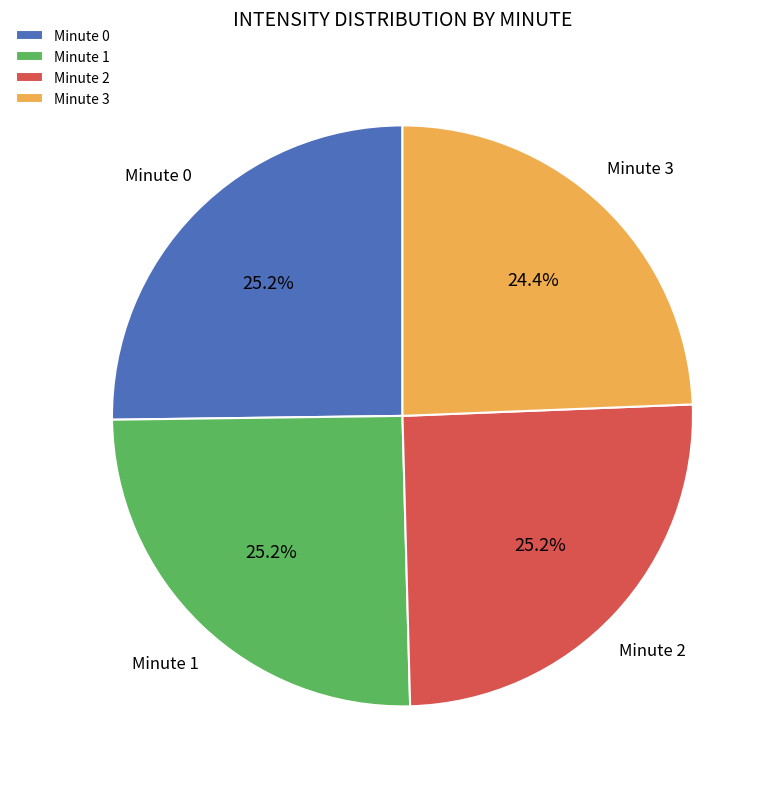

The Minute 2 slice represents 25% of the pie. True or false?

True